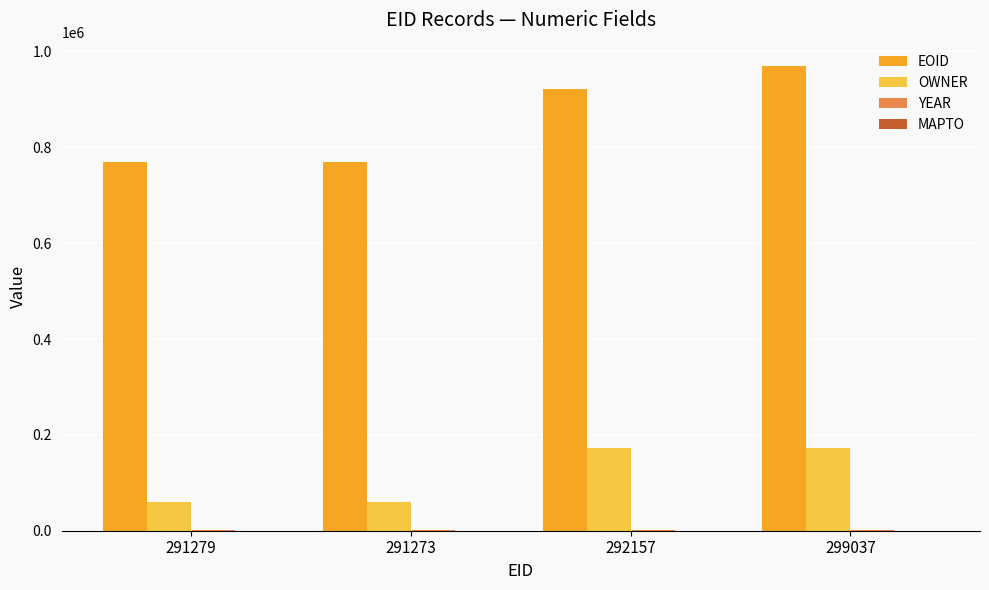

At which label does EOID reach its peak?

299037